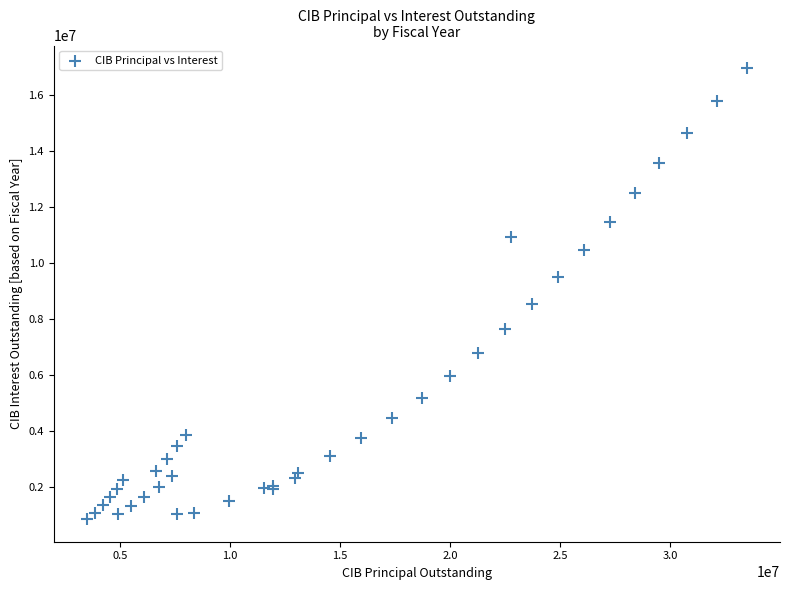

What Y value in the scatter plot is closest to 8900969?

8543537.5